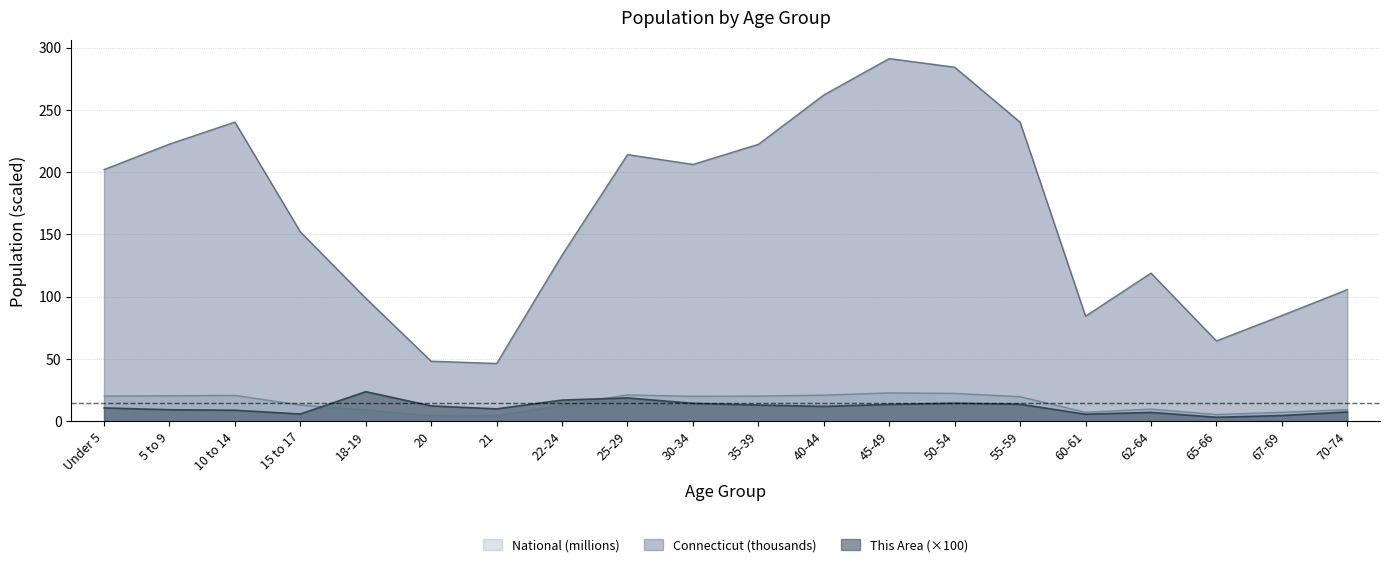

Where is This Area nearest to the value 13?

35-39